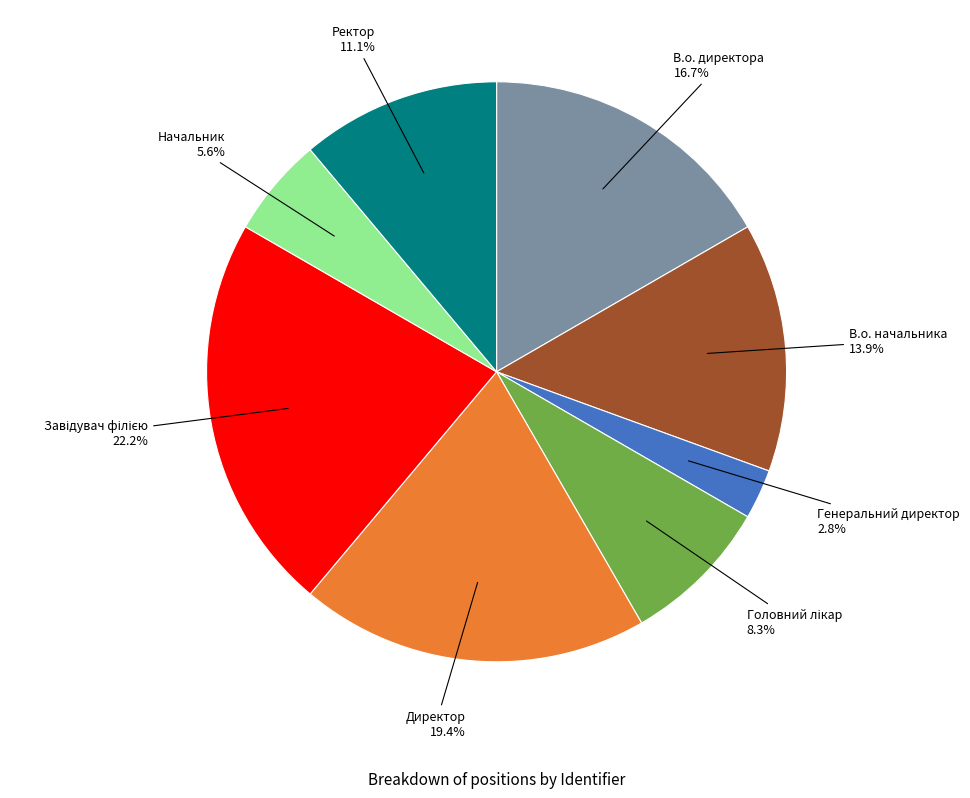

What is the ratio of the value at В.о. начальника to the value at Директор?

0.7